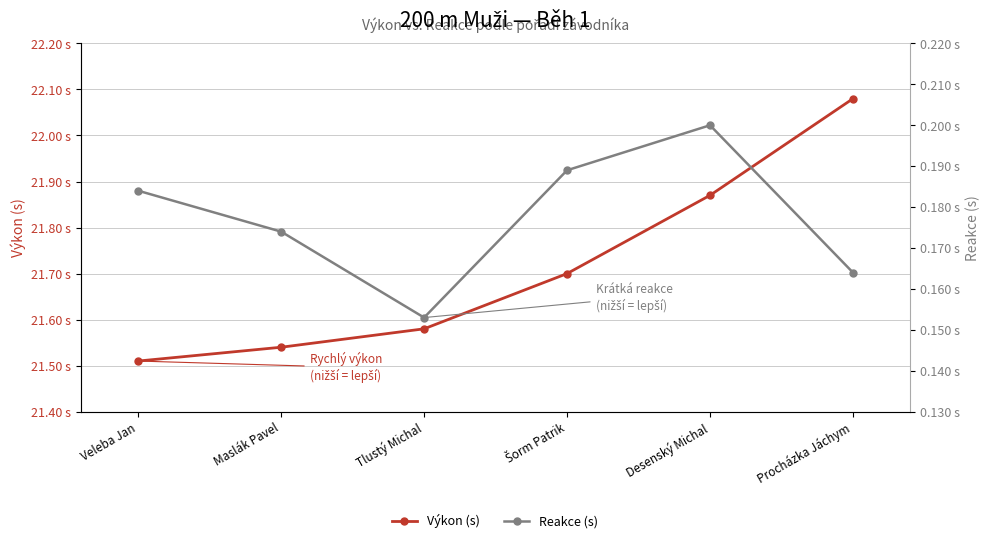

What is the sum of the Reakce (s) values at Desenský Michal and Tlustý Michal?

0.4